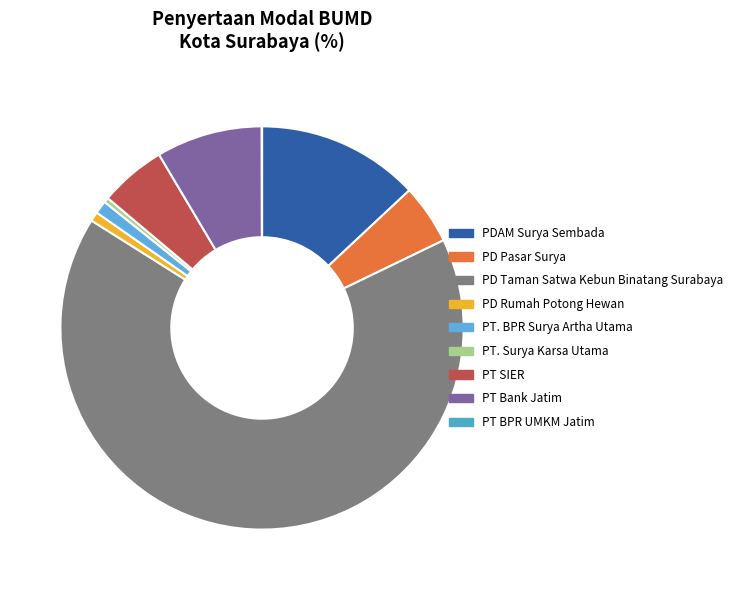

What is the largest slice in the pie chart?

PD Taman Satwa Kebun Binatang Surabaya